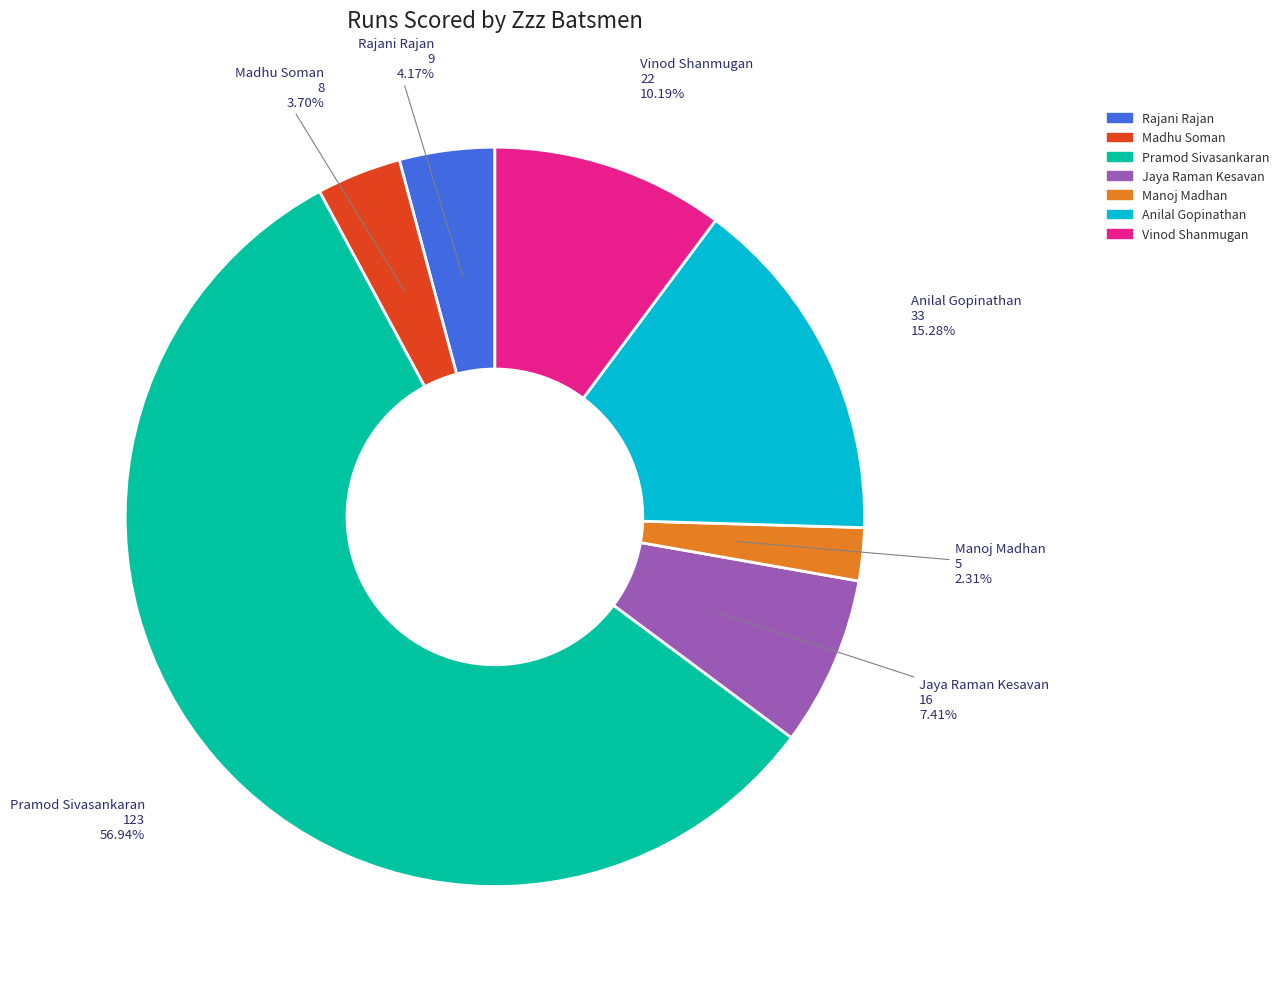

Count the number of slices in the pie.

7